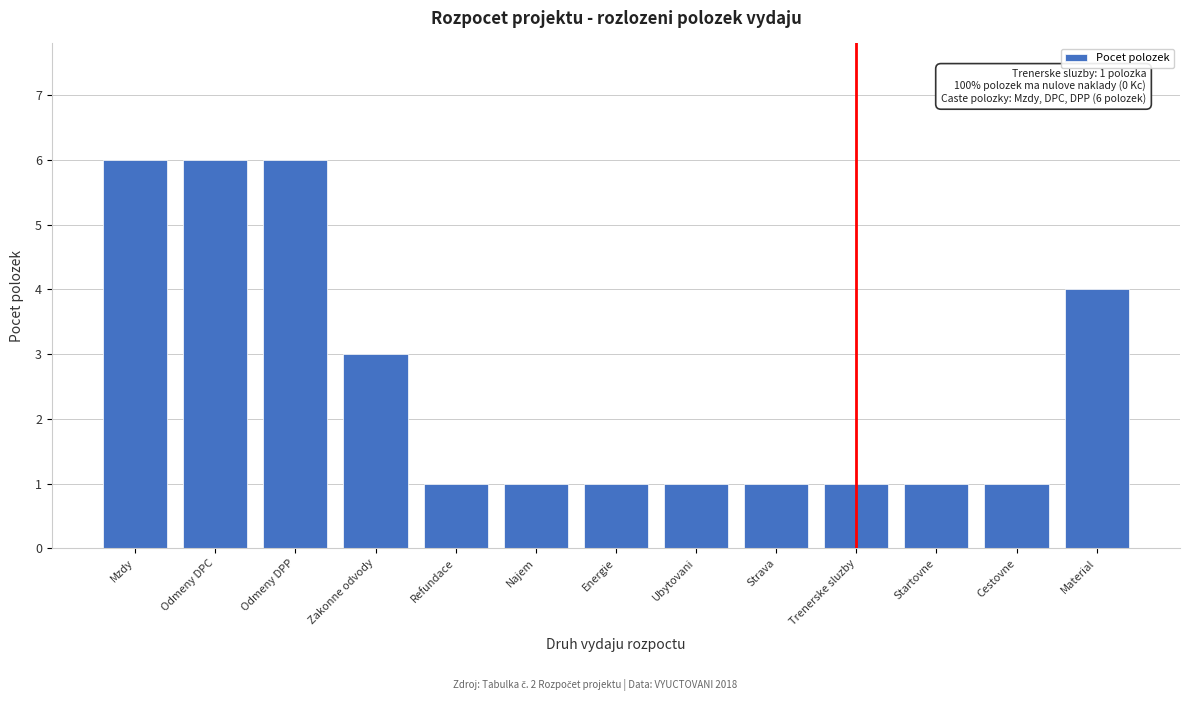

Reading left to right, extract all data points from this chart.

Mzdy=6	Odmeny DPC=6	Odmeny DPP=6	Zakonne odvody=3	Refundace=1	Najem=1	Energie=1	Ubytovani=1	Strava=1	Trenerske sluzby=1	Startovne=1	Cestovne=1	Material=4